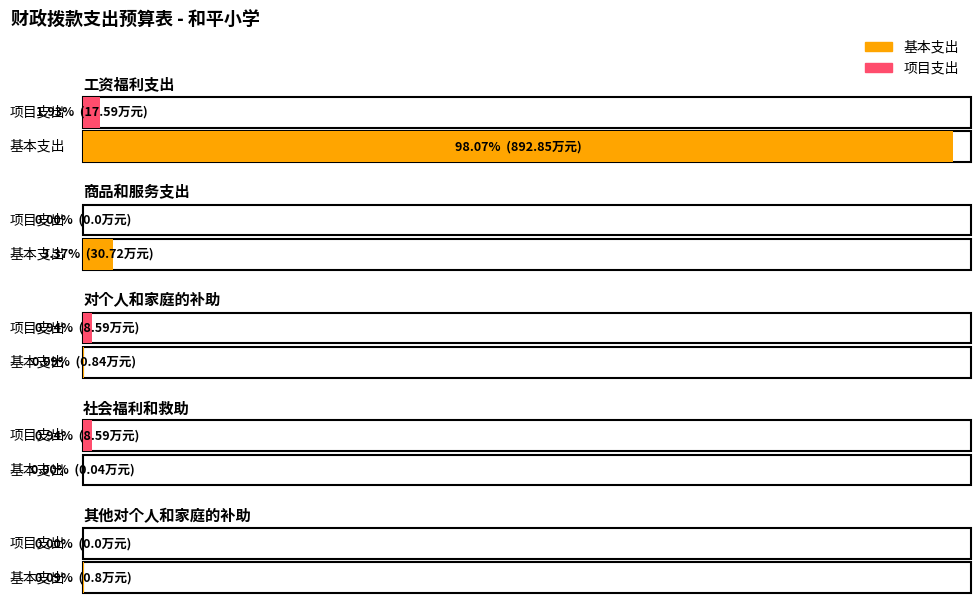

The value of 项目支出 at 其他对个人和家庭的补助 is 10.2. True or false?

False